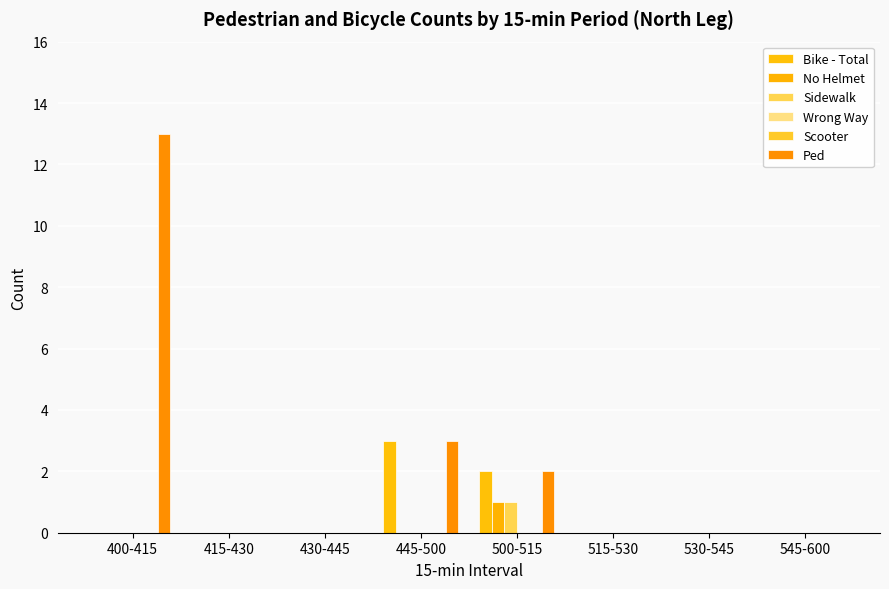

What is the sum of all No Helmet values?

1